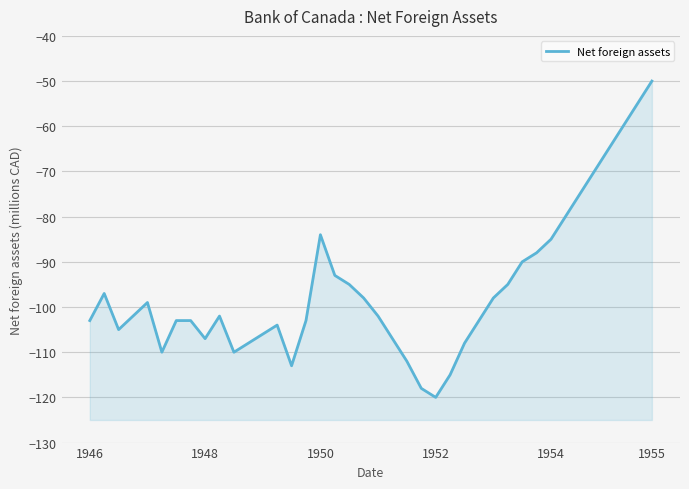

What is the difference between the maximum and minimum values?

70